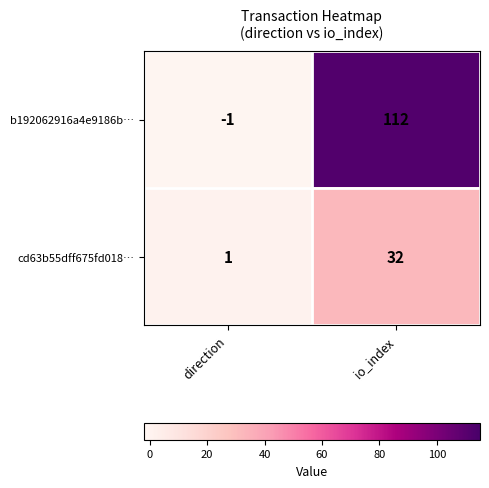

What is the difference between the maximum and minimum values in the b192062916a4e9186b… series?

113